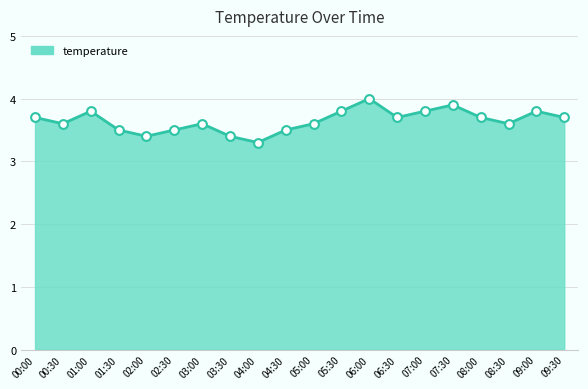

What is the change in value from 05:00 to 05:30?

+0.2